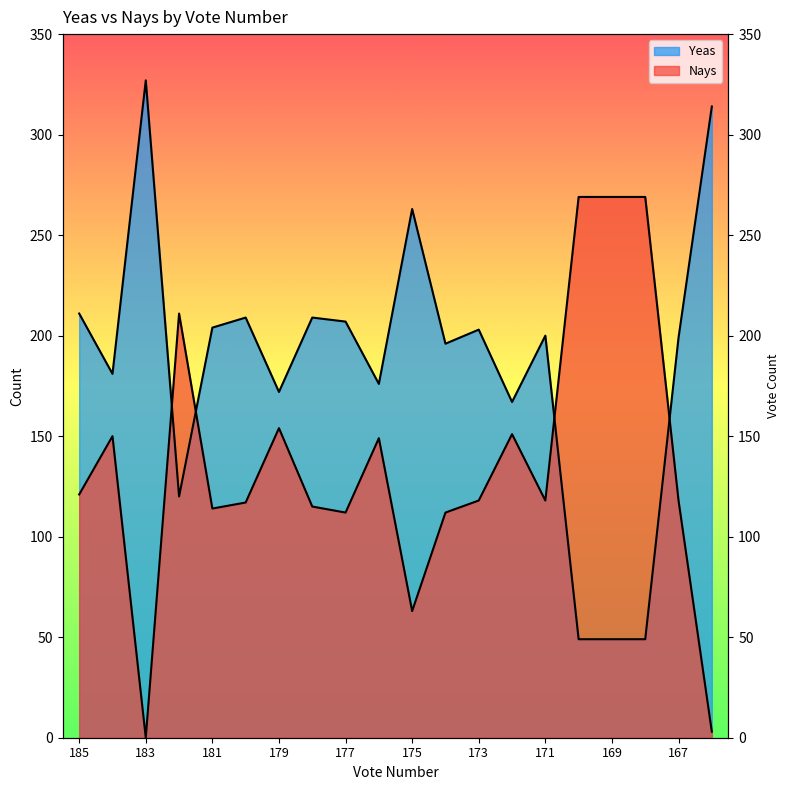

Where do Nays and Yeas first cross each other?

183 and 182